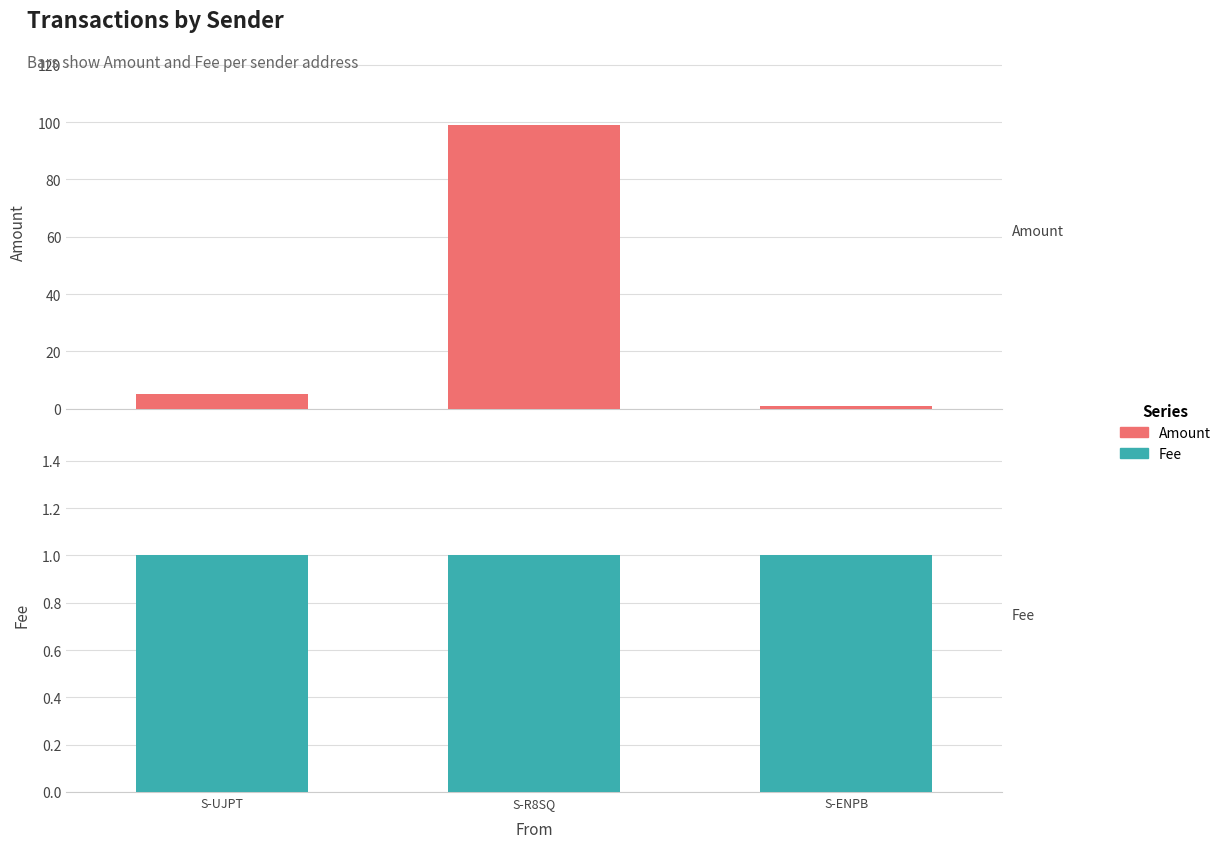

Which series has the largest range (max minus min)?

Amount